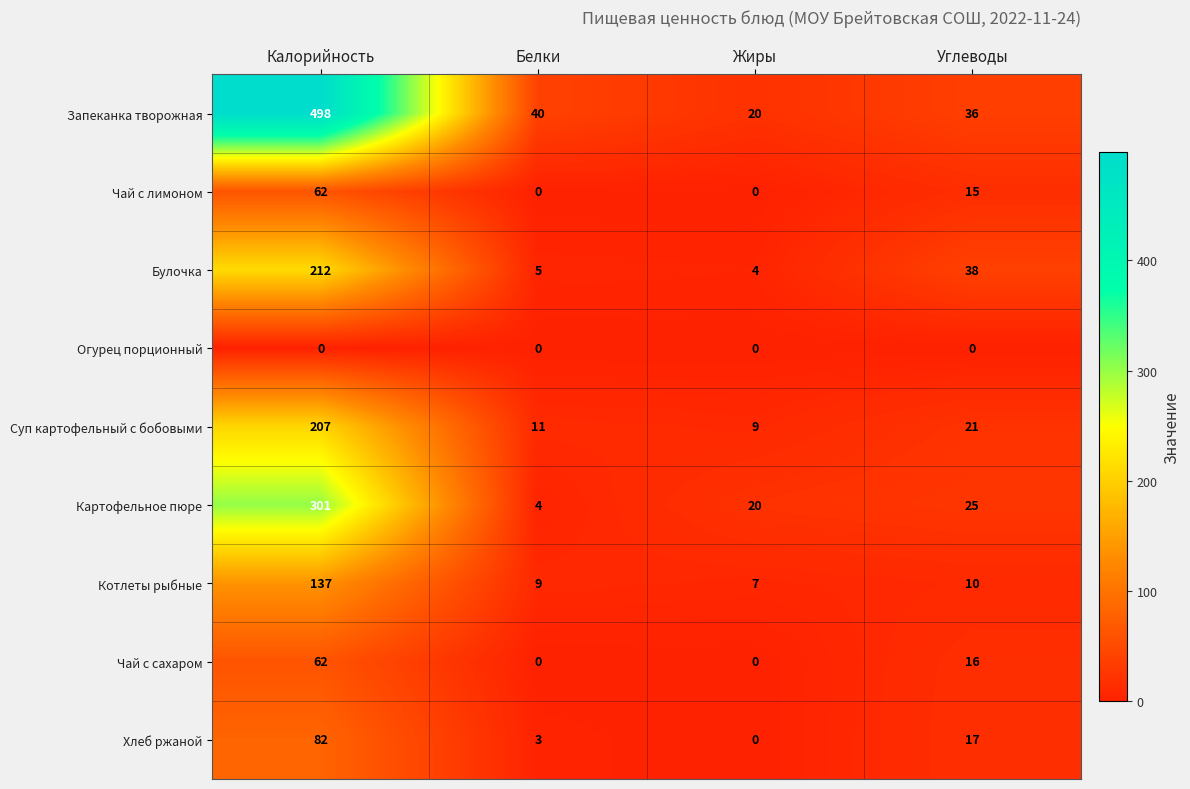

At which label does Картофельное пюре first exceed 25?

Калорийность